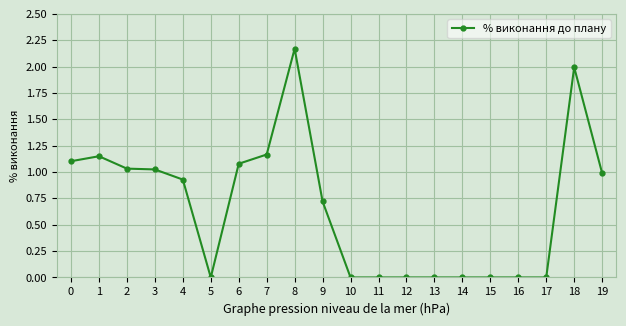

What is the sum of all values?

13.4